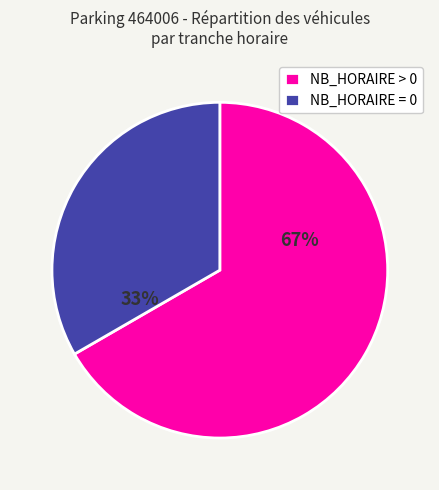

Rank the categories by value from highest to lowest.

NB_HORAIRE > 0, NB_HORAIRE = 0